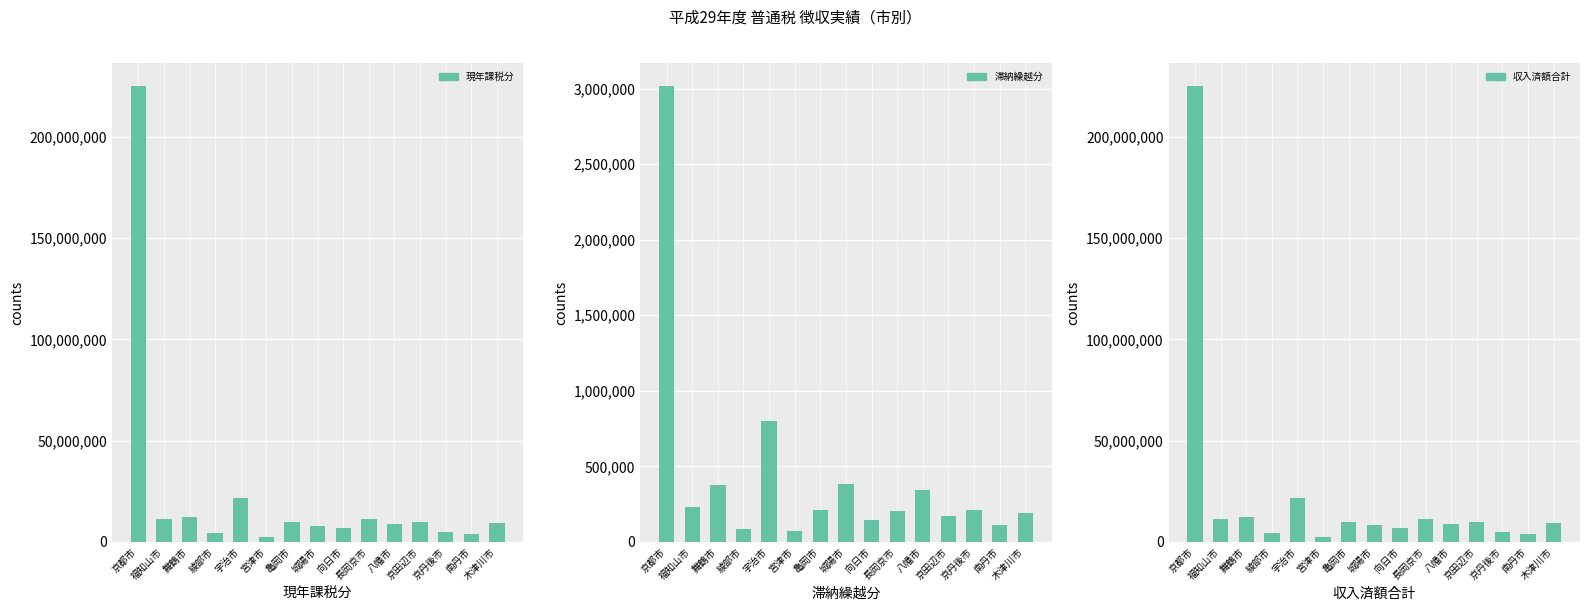

Is the value of 収入済額合計 at 舞鶴市 greater than the value of 滞納繰越分 at 舞鶴市?

Yes